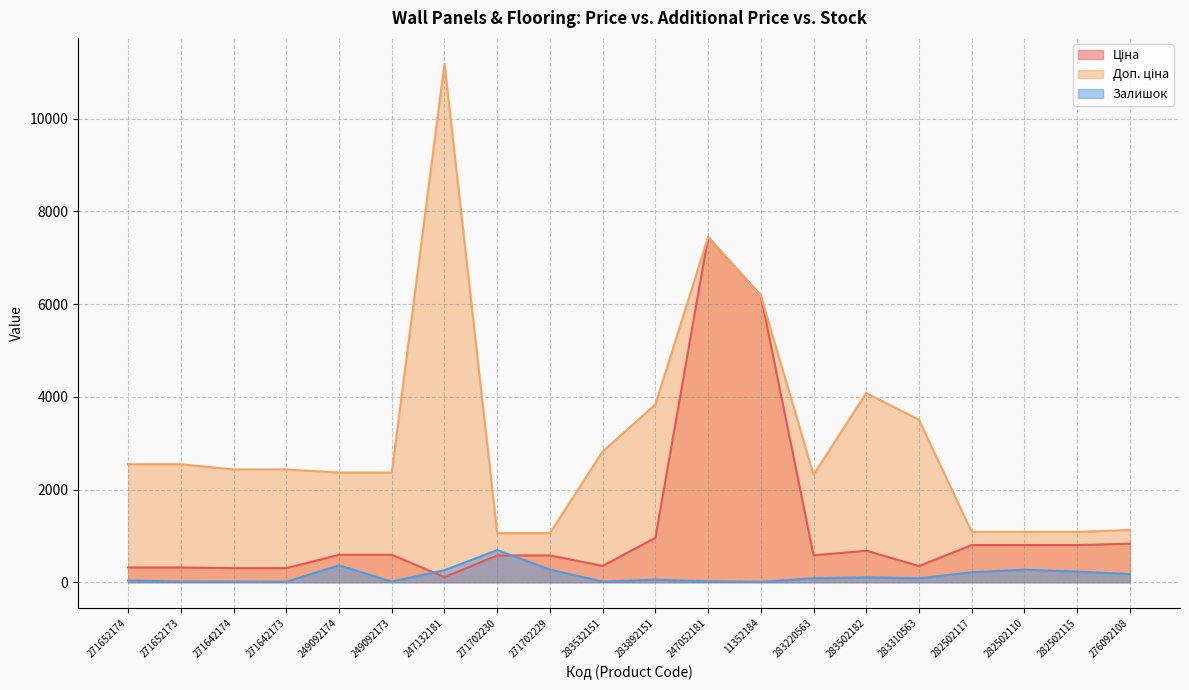

How many lines are shown in the chart?

3